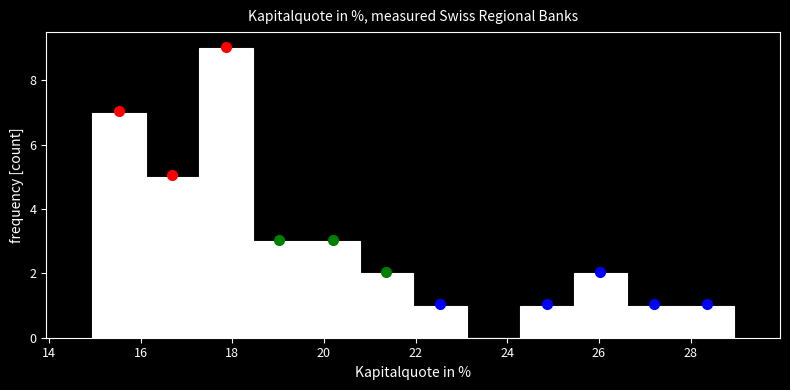

Reading left to right, transcribe this chart: for each bar, give the range it covers on the x-axis and its height. Neither the bar edges nor the heights are printed on the chart, so give them approximately, as read against the axes.

15.0 to 16.2: 7
16.2 to 17.2: 5
17.2 to 18.4: 9
18.4 to 19.6: 3
19.6 to 20.8: 3
20.8 to 22.0: 2
22.0 to 23.2: 1
23.2 to 24.2: 0
24.2 to 25.4: 1
25.4 to 26.6: 2
26.6 to 27.8: 1
27.8 to 29.0: 1